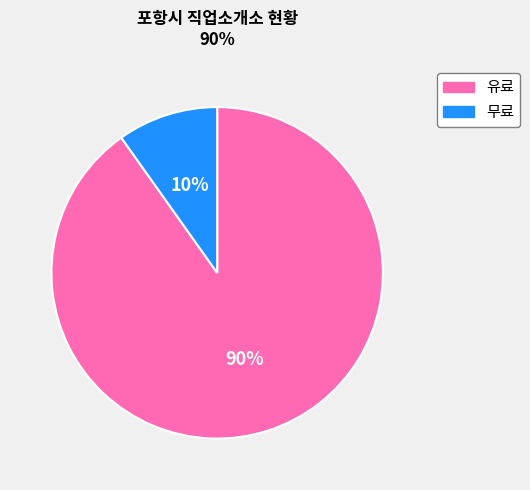

To the nearest percent, what percentage of the pie is 유료?

90%